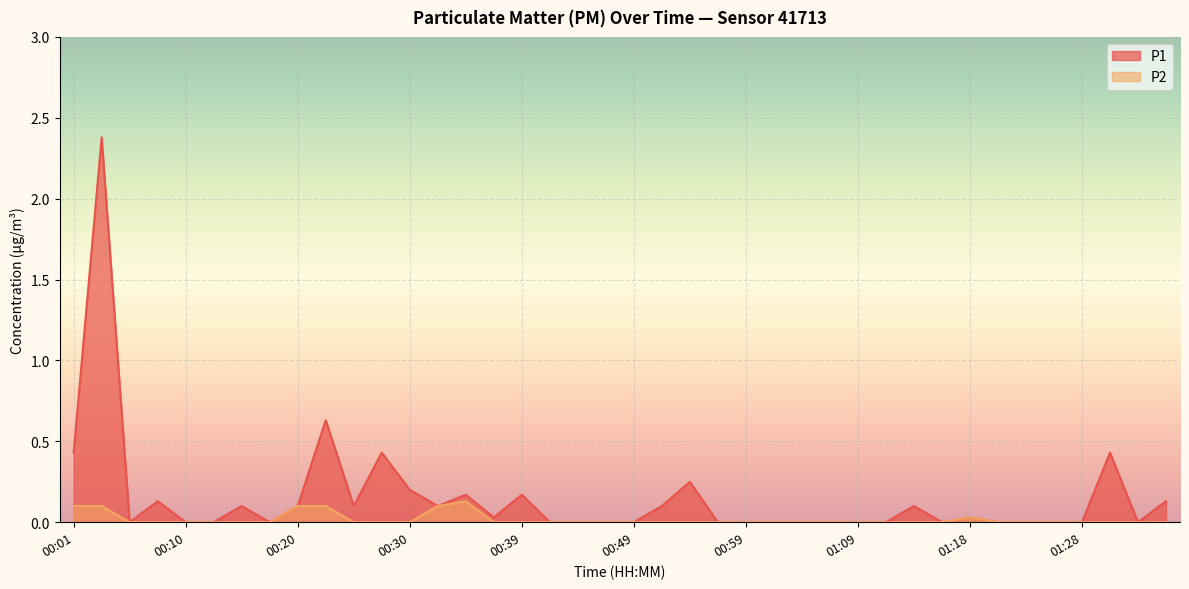

At which label is P2 closest to 0?

00:05